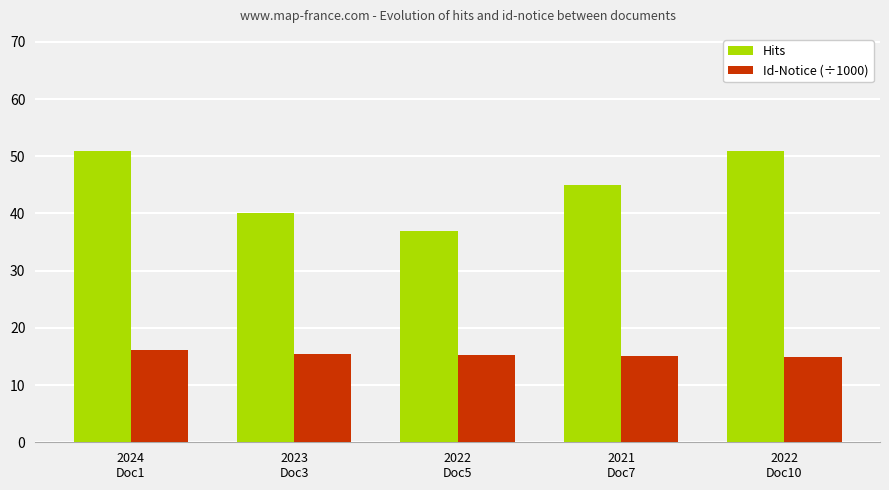

Which series has the largest total across all categories?

Hits